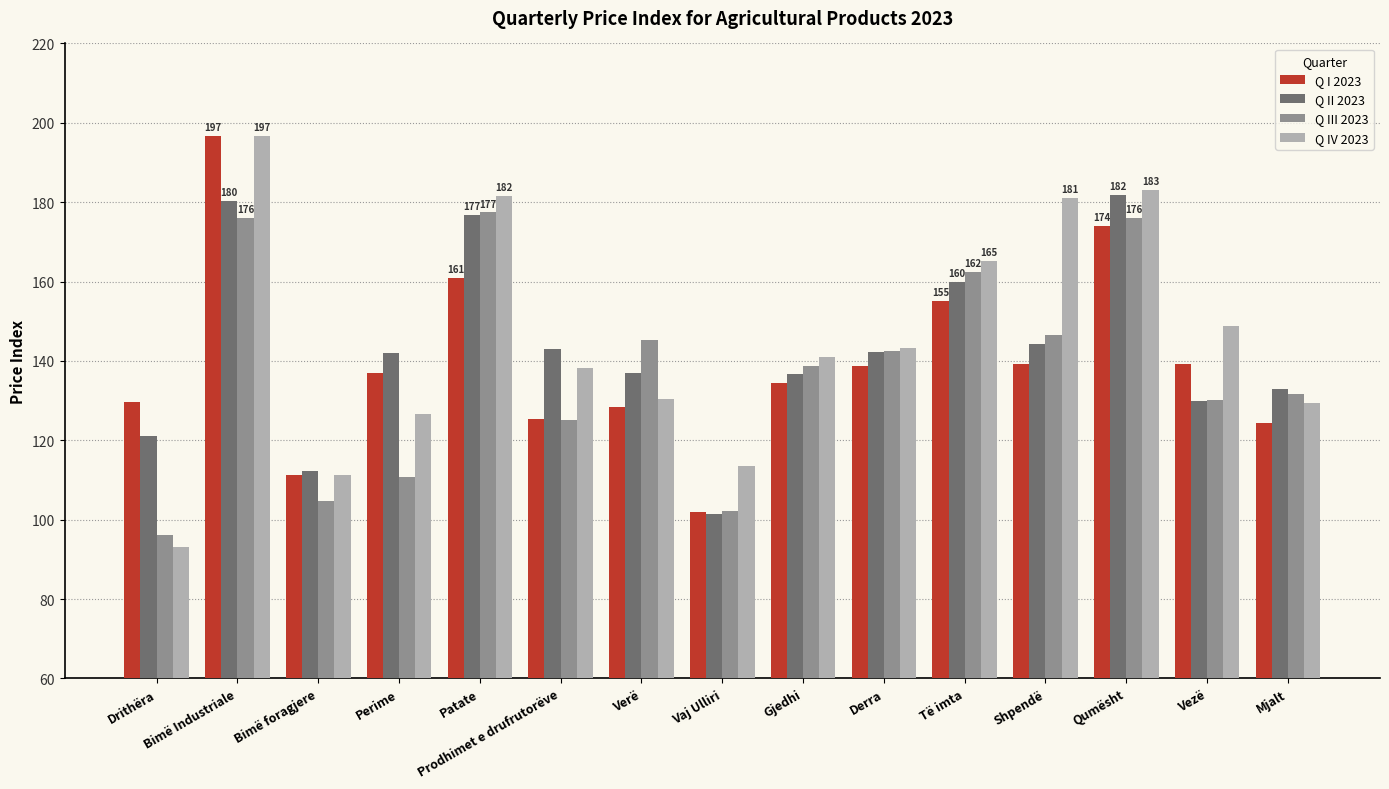

At how many categories does at least one series exceed 120?

13